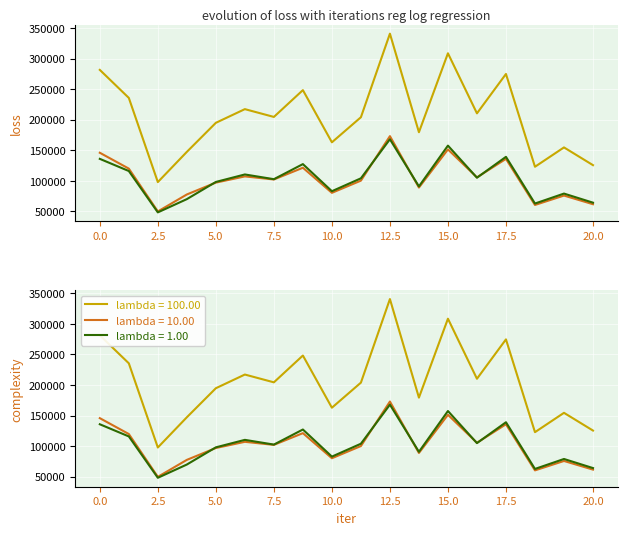

What is the value of the lambda = 10.00 point at the 13th from the left?

151219